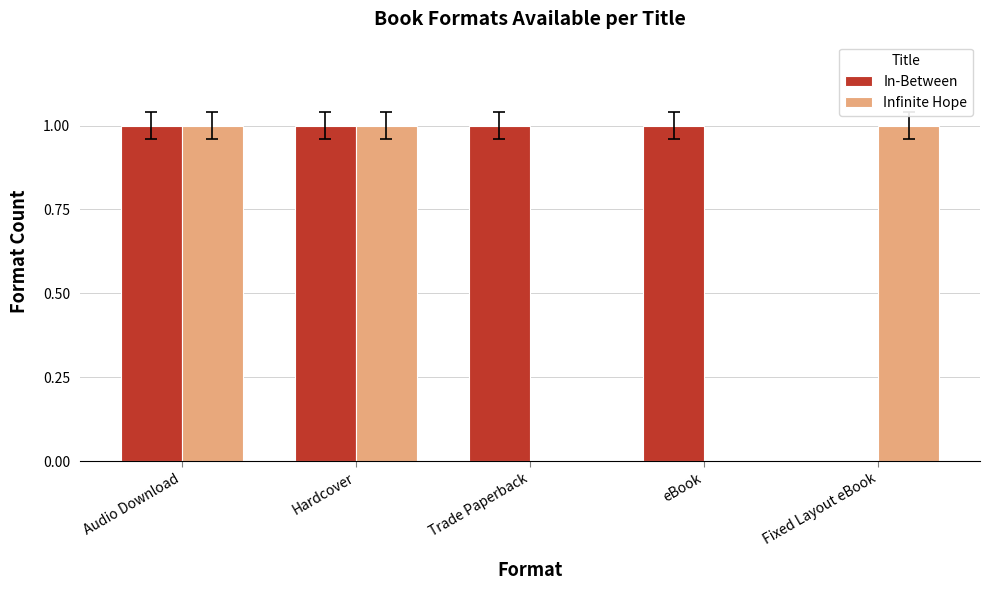

Which series changed the most between Hardcover and eBook?

Infinite Hope